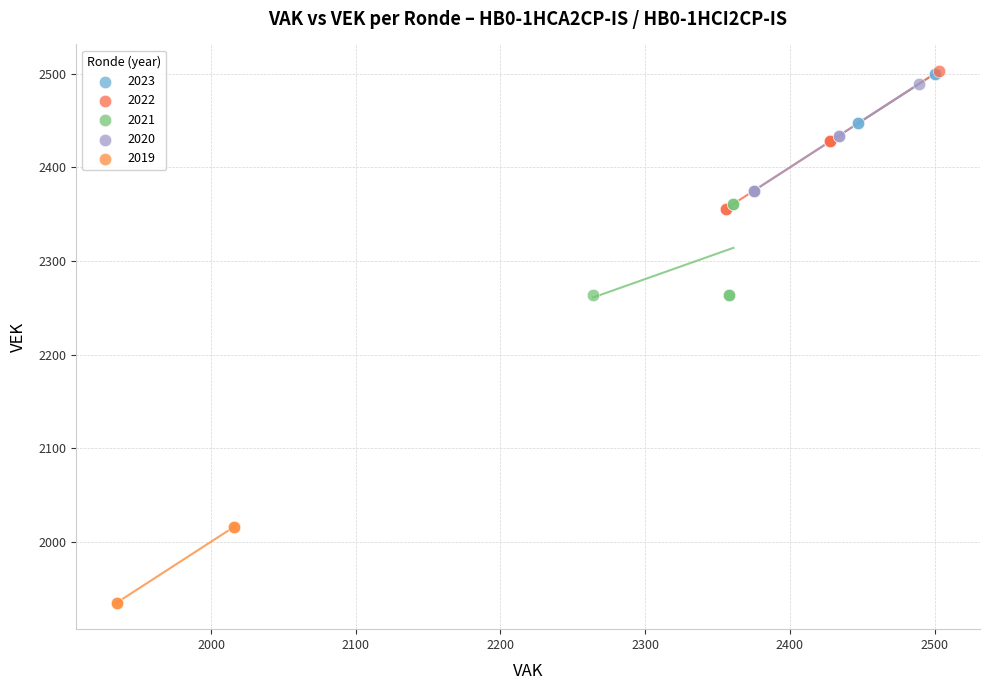

What are all the series names shown in the legend?

2023, 2022, 2021, 2020, 2019